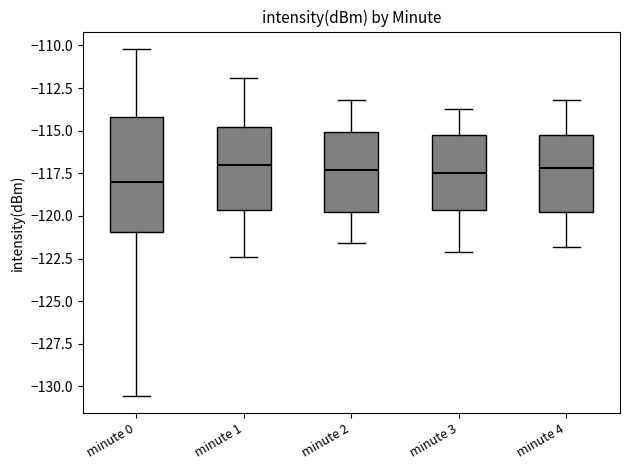

Comparing the boxes themselves (not the whiskers), which one is the tallest?

minute 0